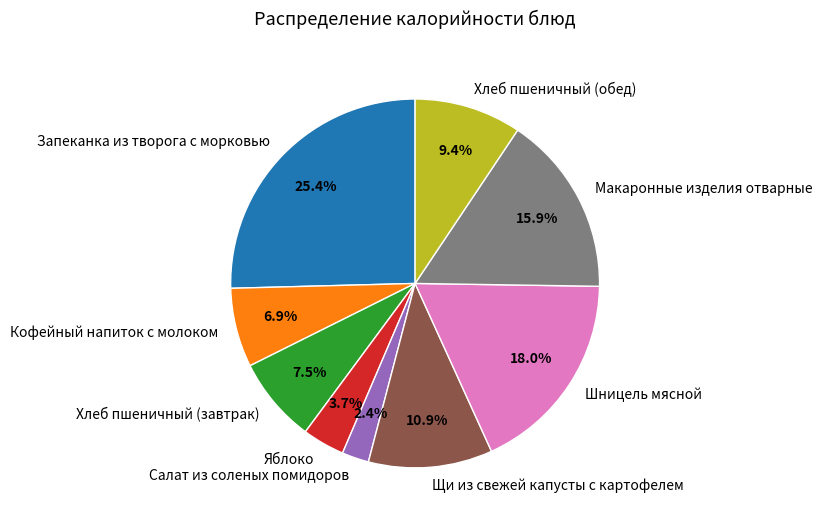

Is there a majority slice in this chart?

No